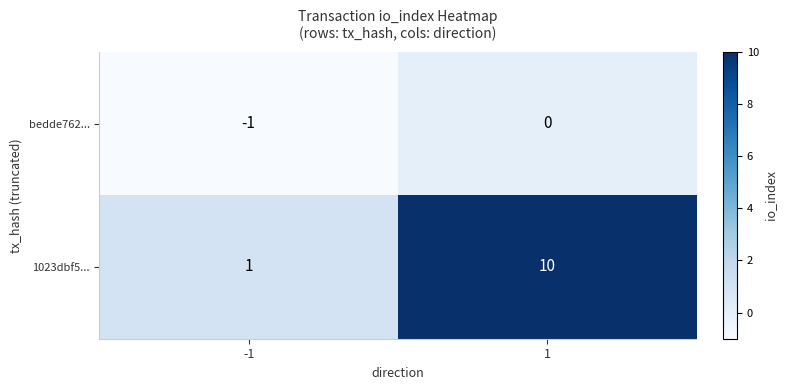

List the series in order of their peak value, lowest first.

bedde762..., 1023dbf5...